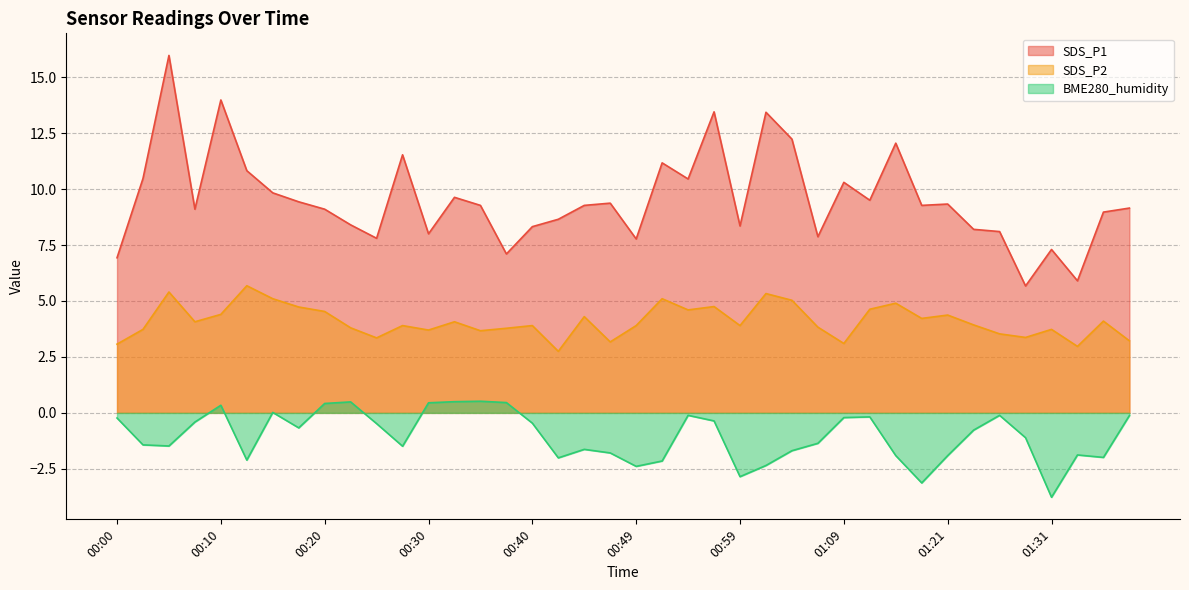

Rank the series by their average value, from highest to lowest.

SDS_P1, SDS_P2, BME280_humidity